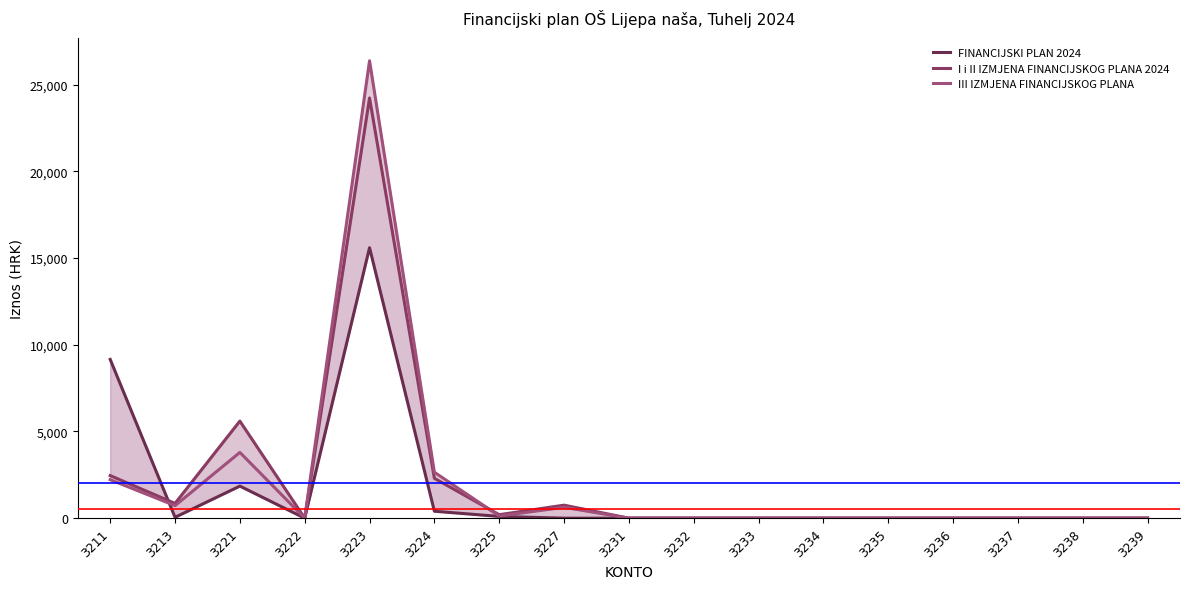

Reading left to right, what are all the values shown in this chart?

FINANCIJSKI PLAN 2024: 3211=9156.5	3213=50.0	3221=1850.0	3222=0.0	3223=15600.0	3224=400.0	3225=100.0	3227=0.0	3231=0.0	3232=0.0	3233=0.0	3234=0.0	3235=0.0	3236=0.0	3237=0.0	3238=0.0	3239=0.0
I i II IZMJENA FINANCIJSKOG PLANA 2024: 3211=2456.5	3213=850.0	3221=5600.0	3222=0.0	3223=24235.5	3224=2300.0	3225=200.0	3227=750.0	3231=0.0	3232=0.0	3233=0.0	3234=0.0	3235=0.0	3236=0.0	3237=0.0	3238=0.0	3239=0.0
III IZMJENA FINANCIJSKOG PLANA: 3211=2220.0	3213=724.5	3221=3793.5	3222=0.0	3223=26382.9	3224=2650.0	3225=125.2	3227=626.1	3231=0.0	3232=0.0	3233=0.0	3234=0.0	3235=0.0	3236=0.0	3237=0.0	3238=0.0	3239=0.0